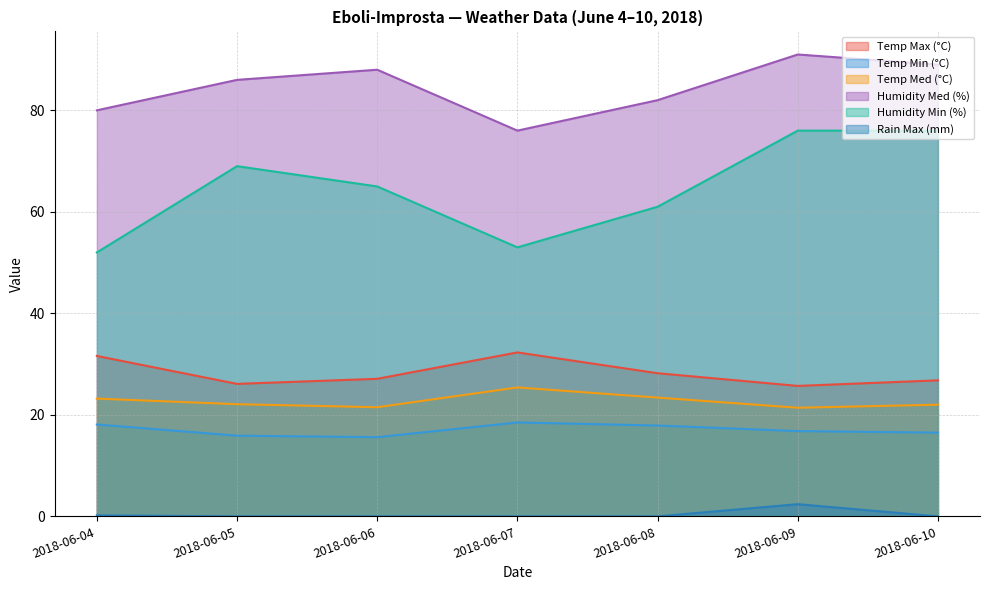

What is the average value of the Temp Min (°C) series?

17.0